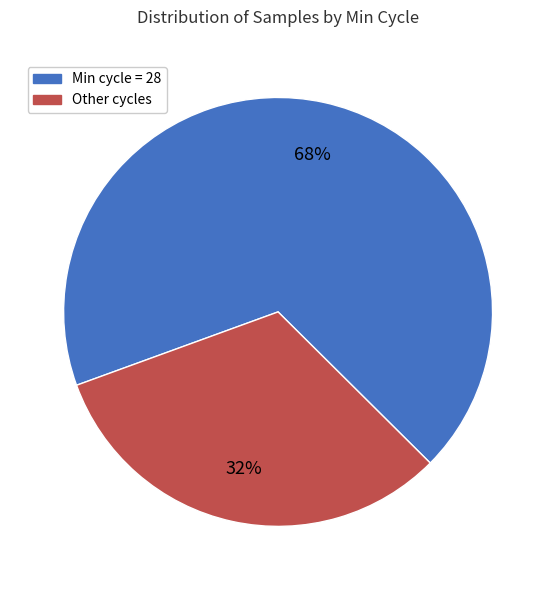

The Other slice represents 19% of the pie. True or false?

False